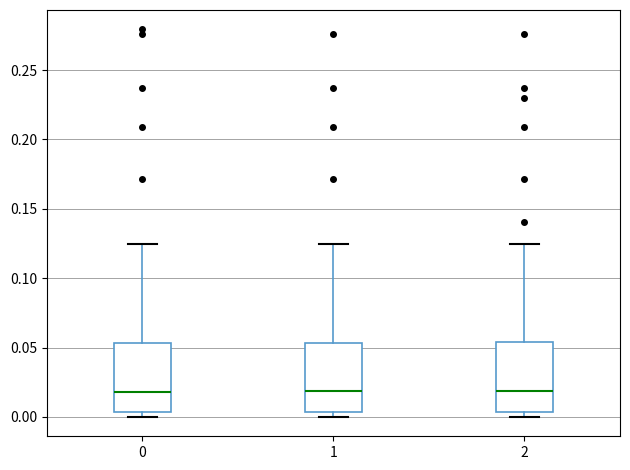

Where is the upper edge of the box at x = 2 on the y-axis? The values are not printed on the chart, so give them approximately, as read against the axis.

0.055